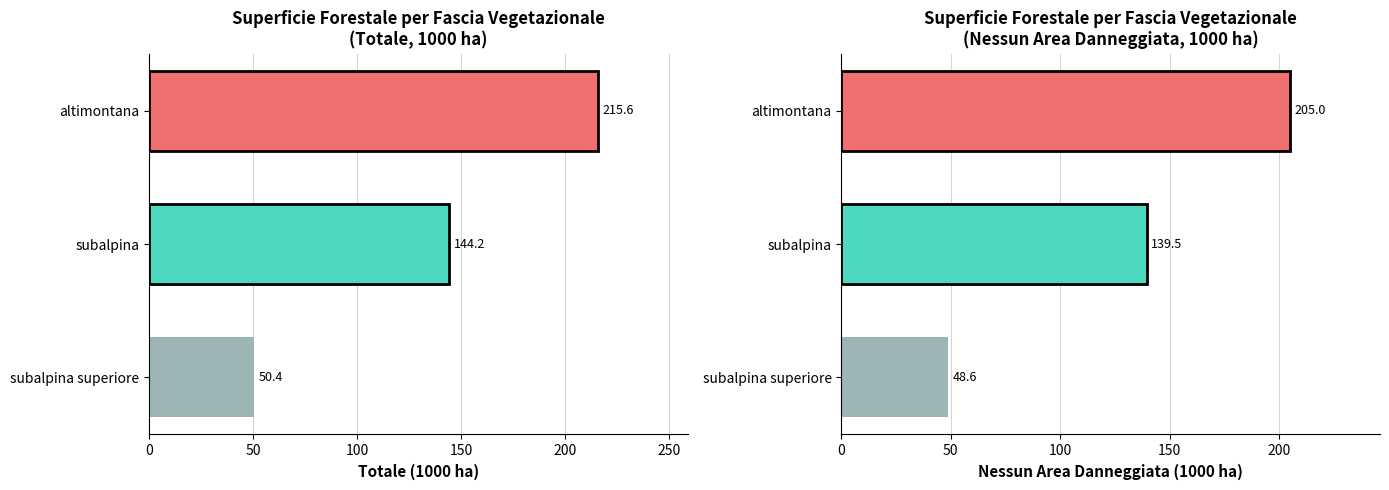

Rank the series at subalpina superiore from lowest to highest value.

nessun area danneggiata, totale